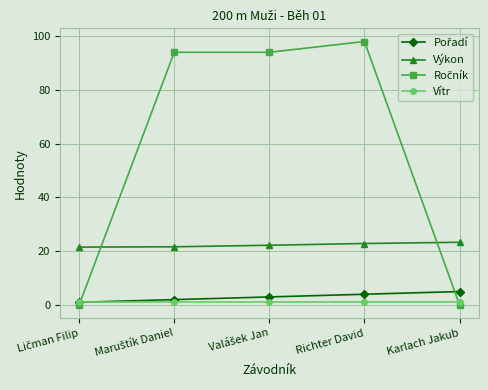

At how many categories does at least one series exceed 91?

3